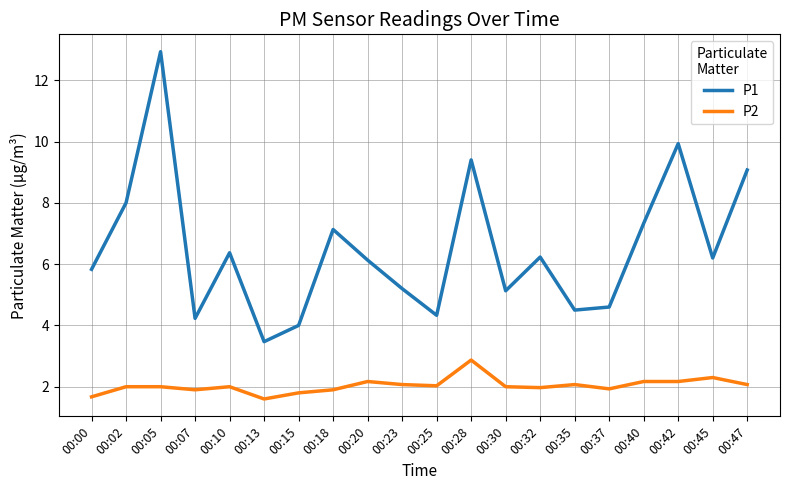

True or false: P1 has more than 2 points higher than both neighbors.

True